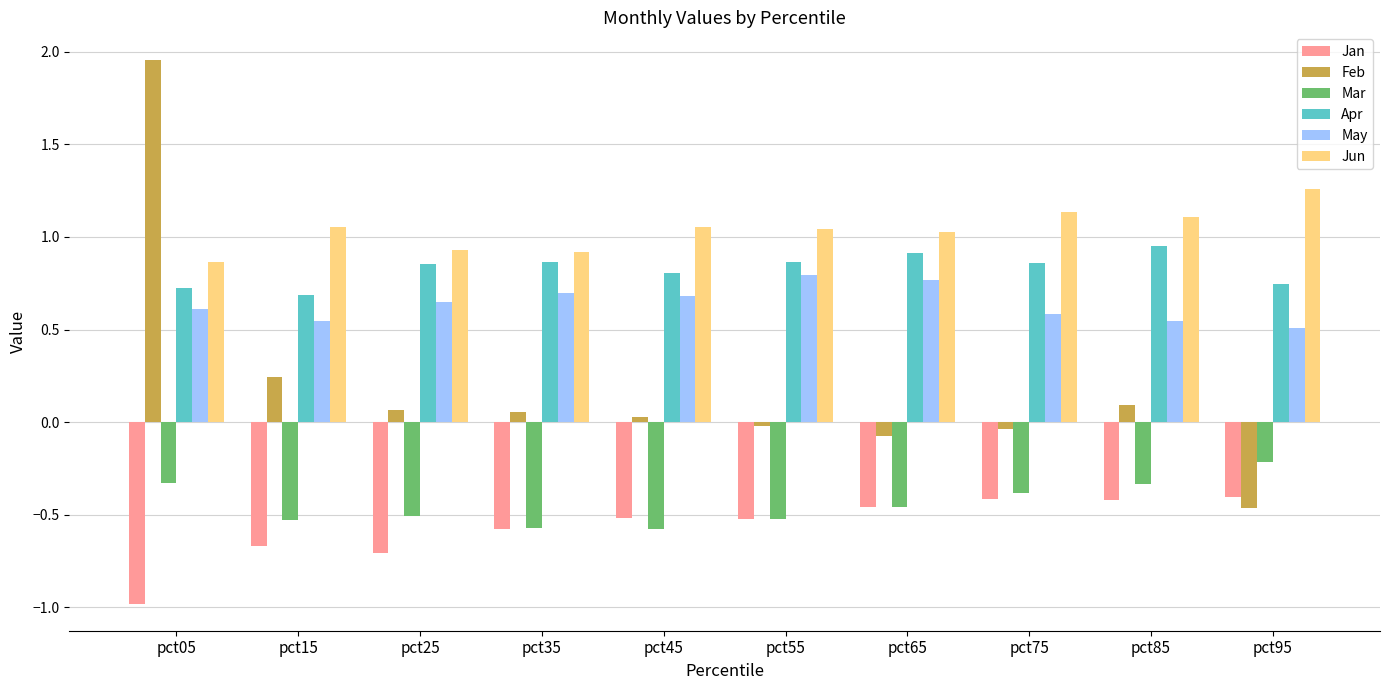

Rank the series by their maximum value, from highest to lowest.

Feb, Jun, Apr, May, Mar, Jan